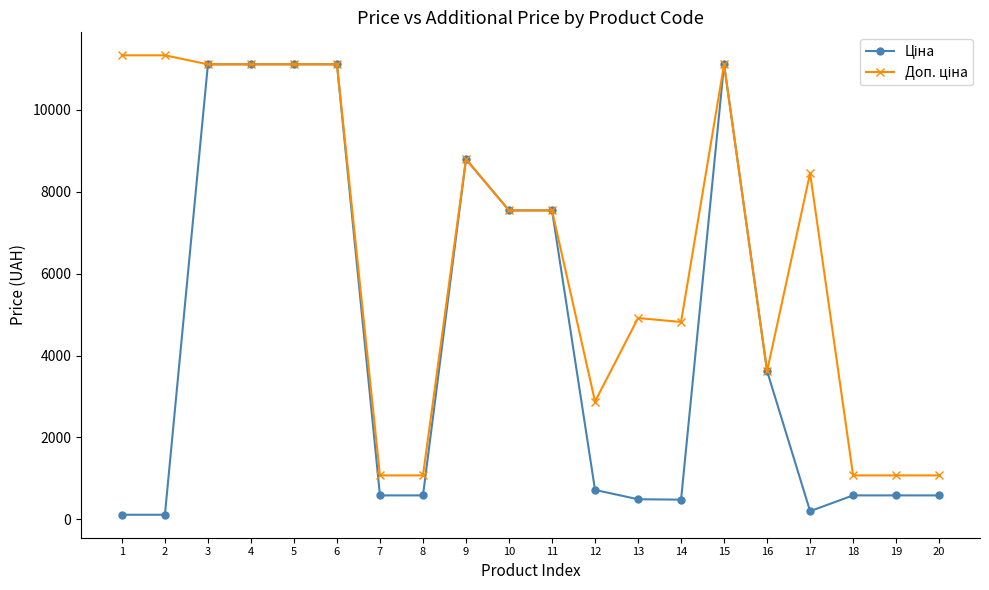

What is the greatest value displayed?

11334.0